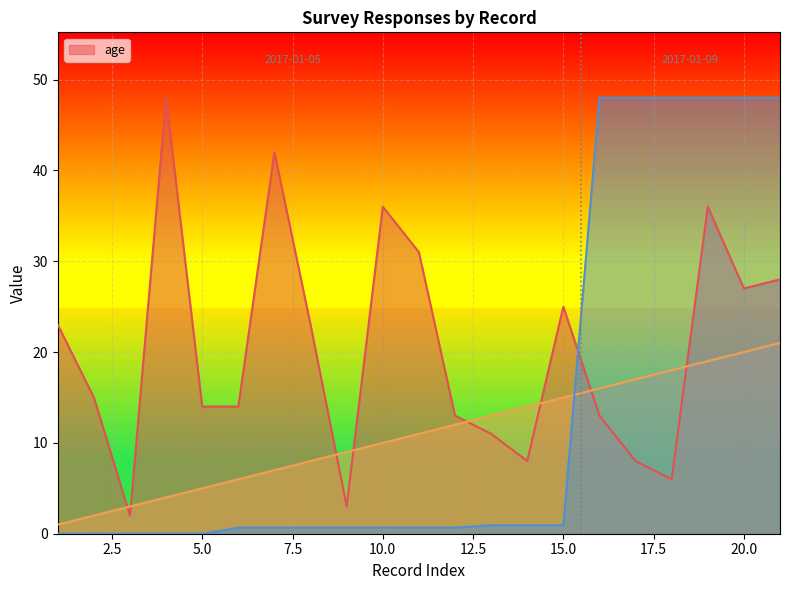

Which category has the highest value in the _index series?

2017-01-09